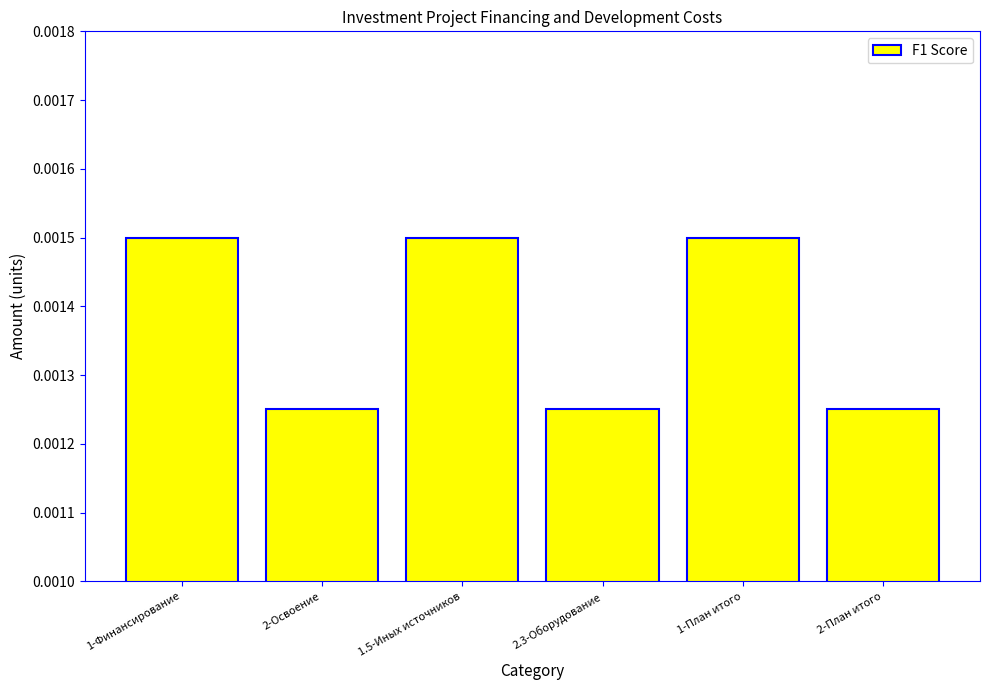

What is the label of the 2nd bar from the right?

1-План итого